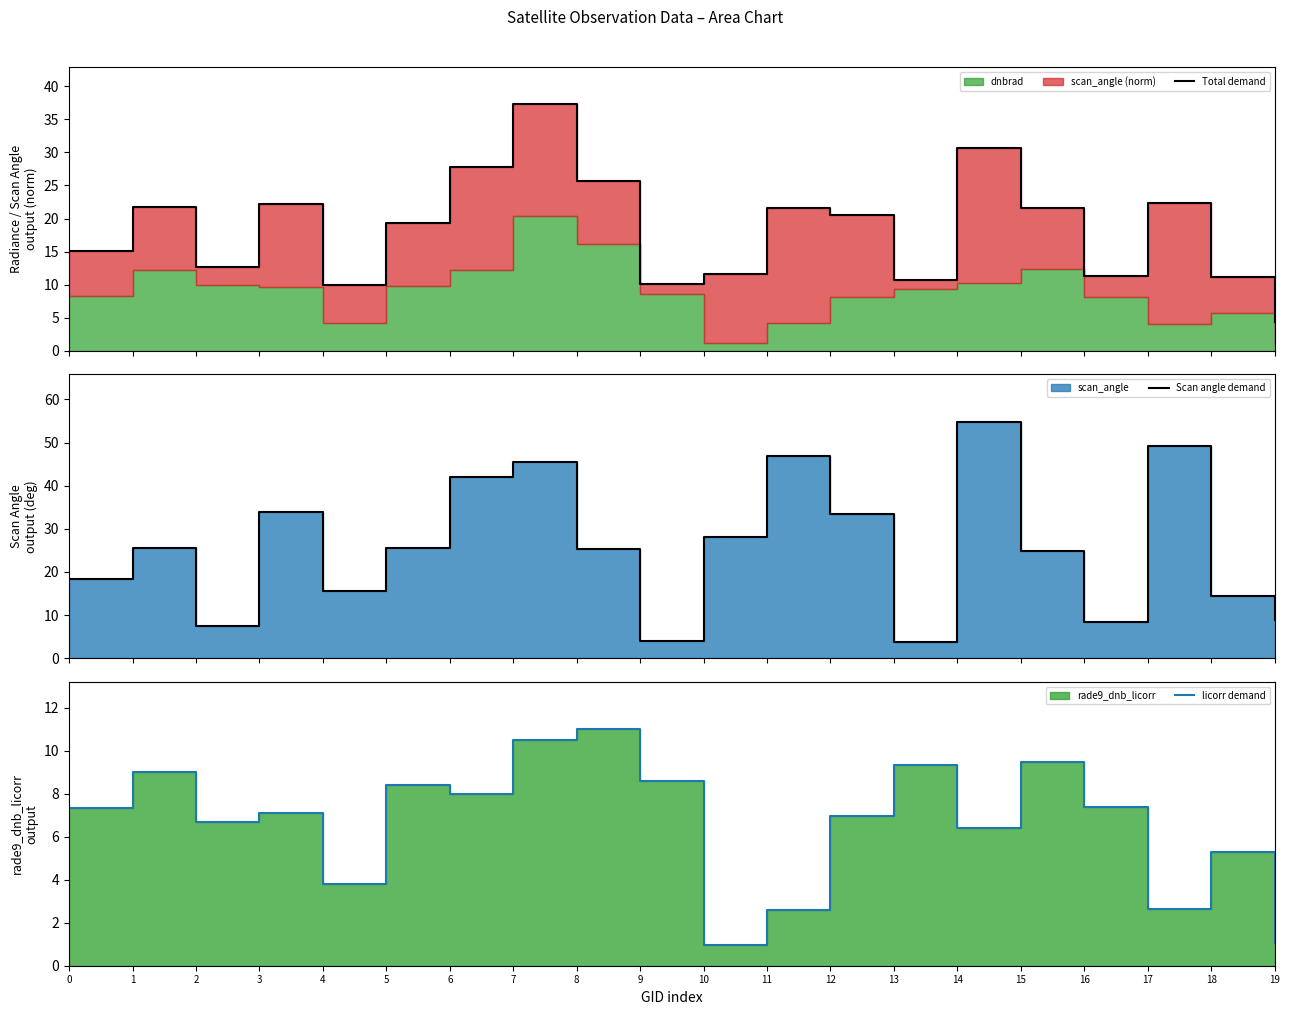

What is the spread (max minus min) of values at 16?

3.9